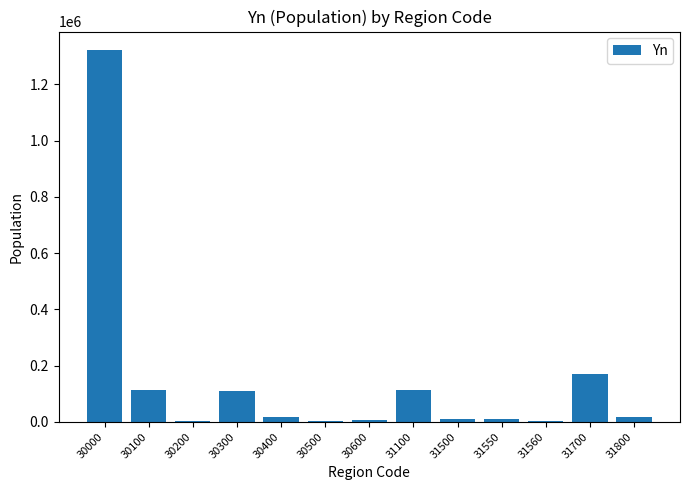

The value at 31800 is 18360. True or false?

True